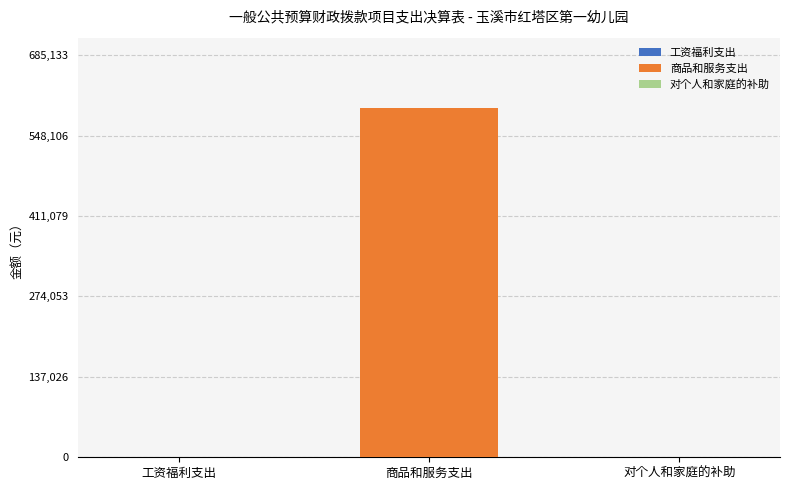

The 工资福利支出 series shows 0.0 at 对个人和家庭的补助. True or false?

True